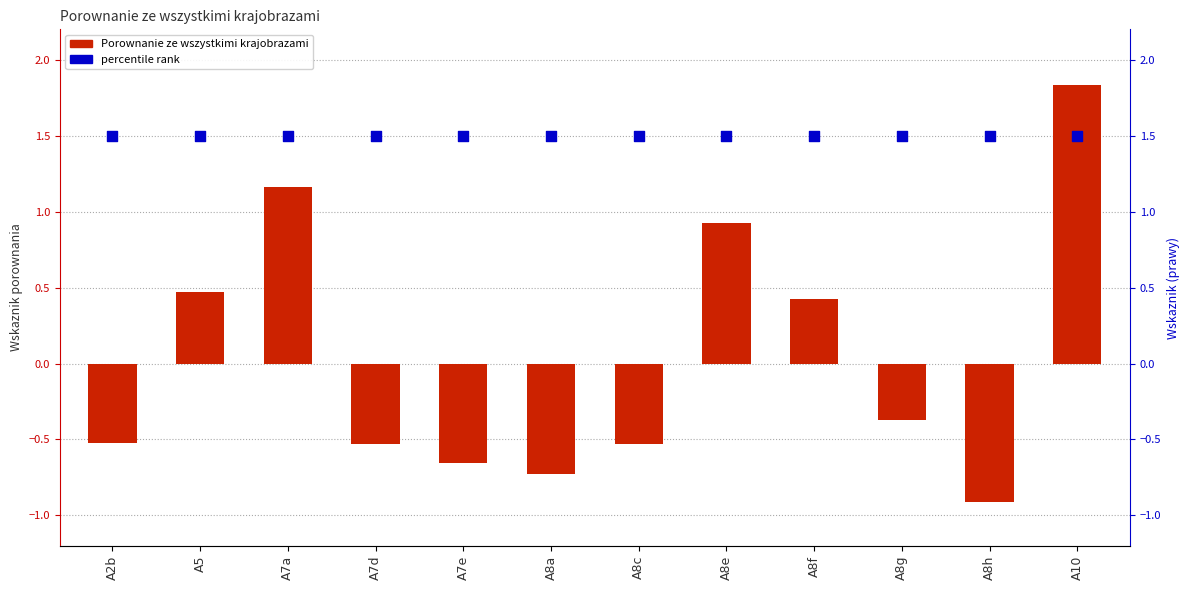

Which series contains the lowest Y value?

Porownanie